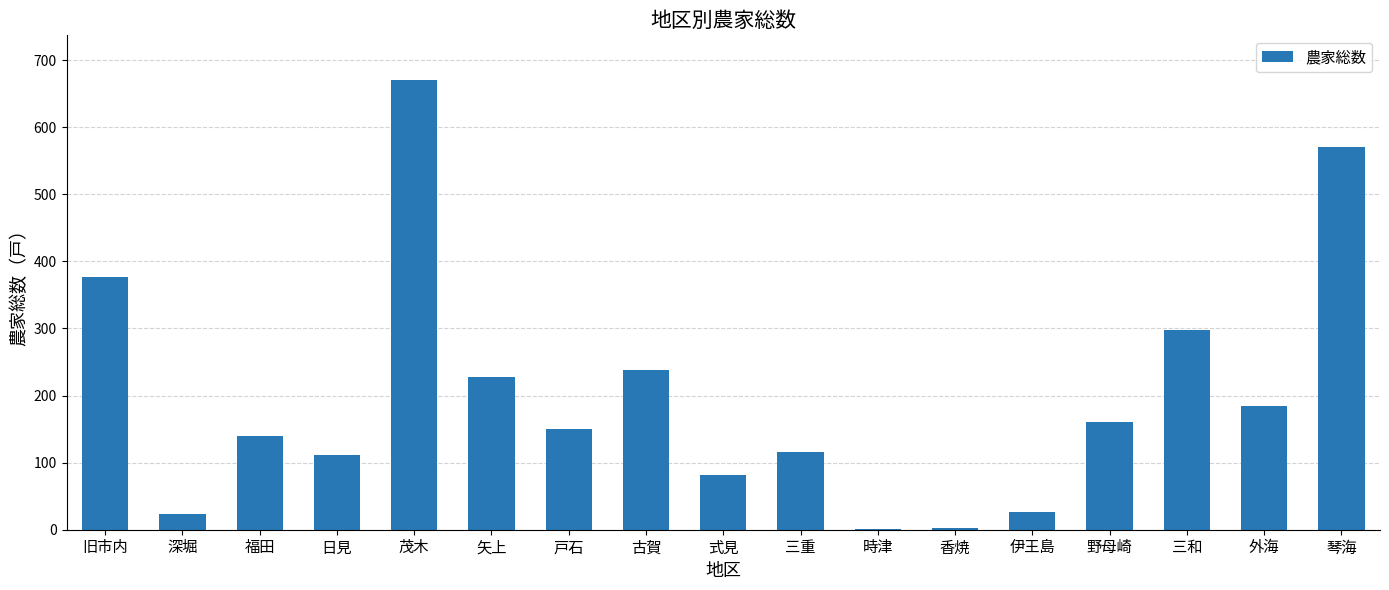

Which category has the highest value across all series?

茂木